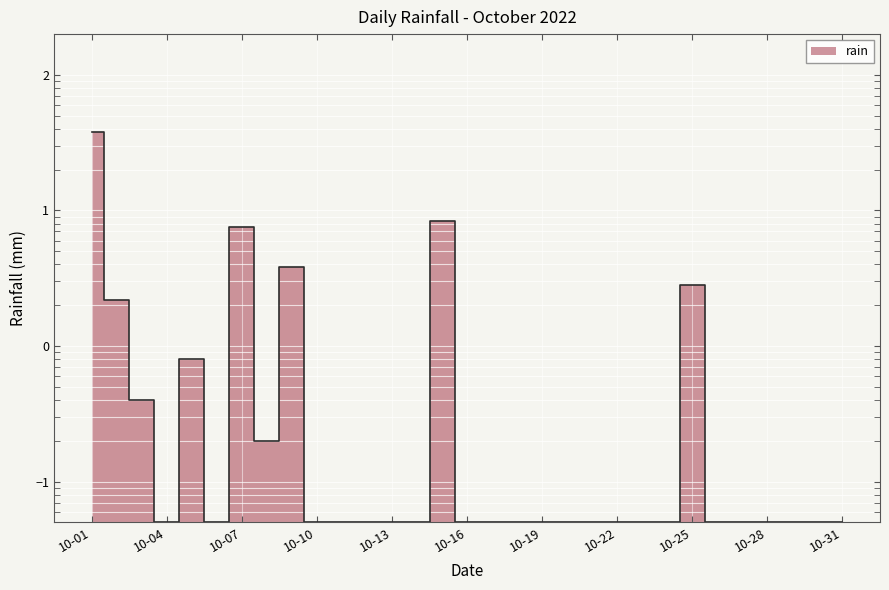

What is the change in value from 10-19 to 10-25?

+2.8